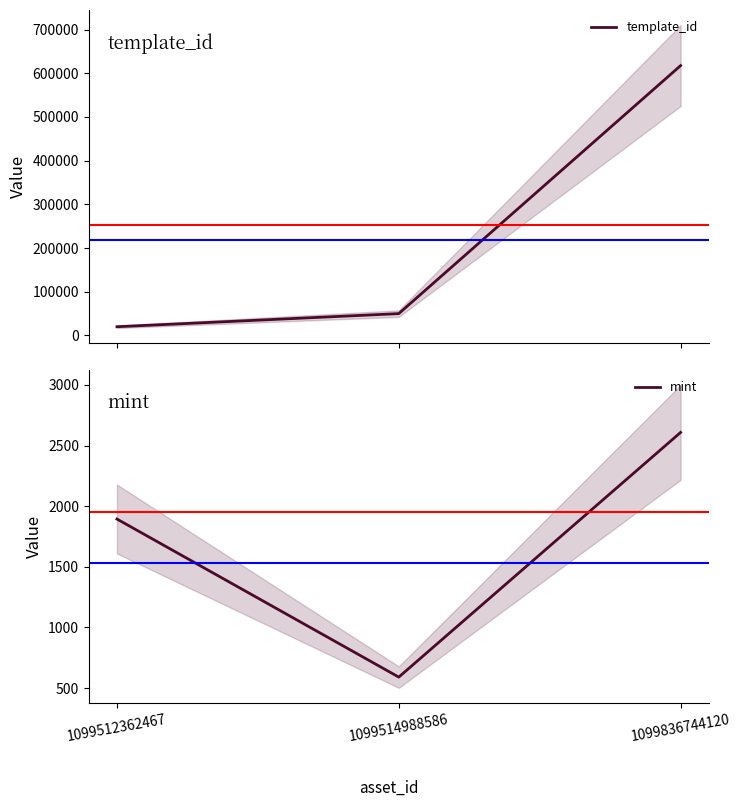

Rank the series by their maximum value, from lowest to highest.

mint, template_id